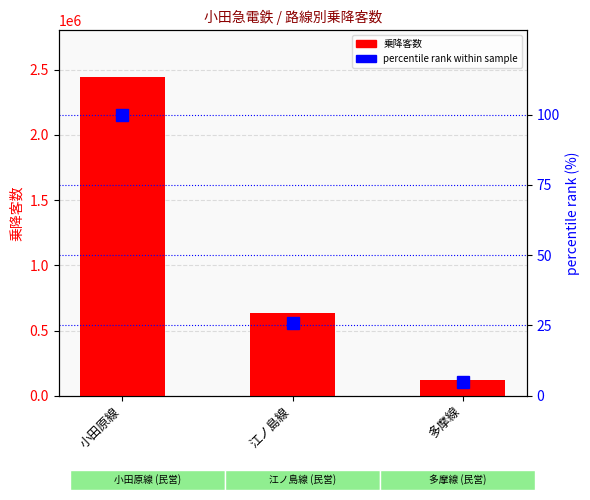

How many series are shown in this chart?

2